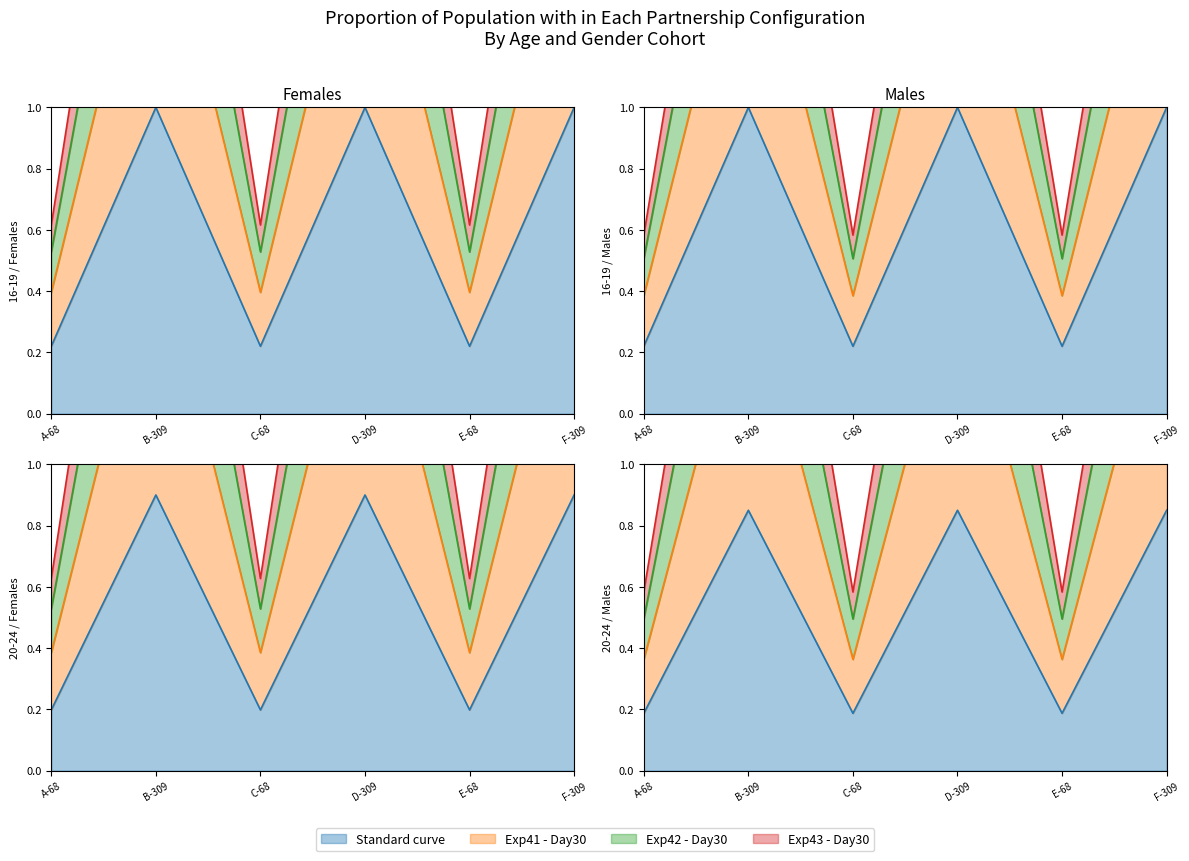

At which category does Exp42 - Day30 reach its first local peak?

B-309